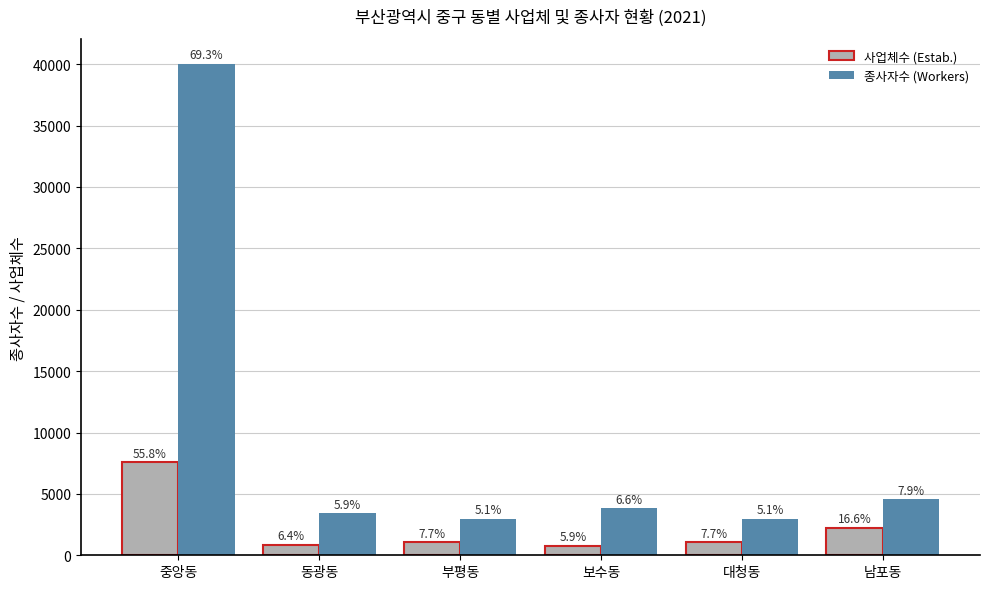

Which category has the highest value in the 사업체수 (Estab.) series?

중앙동